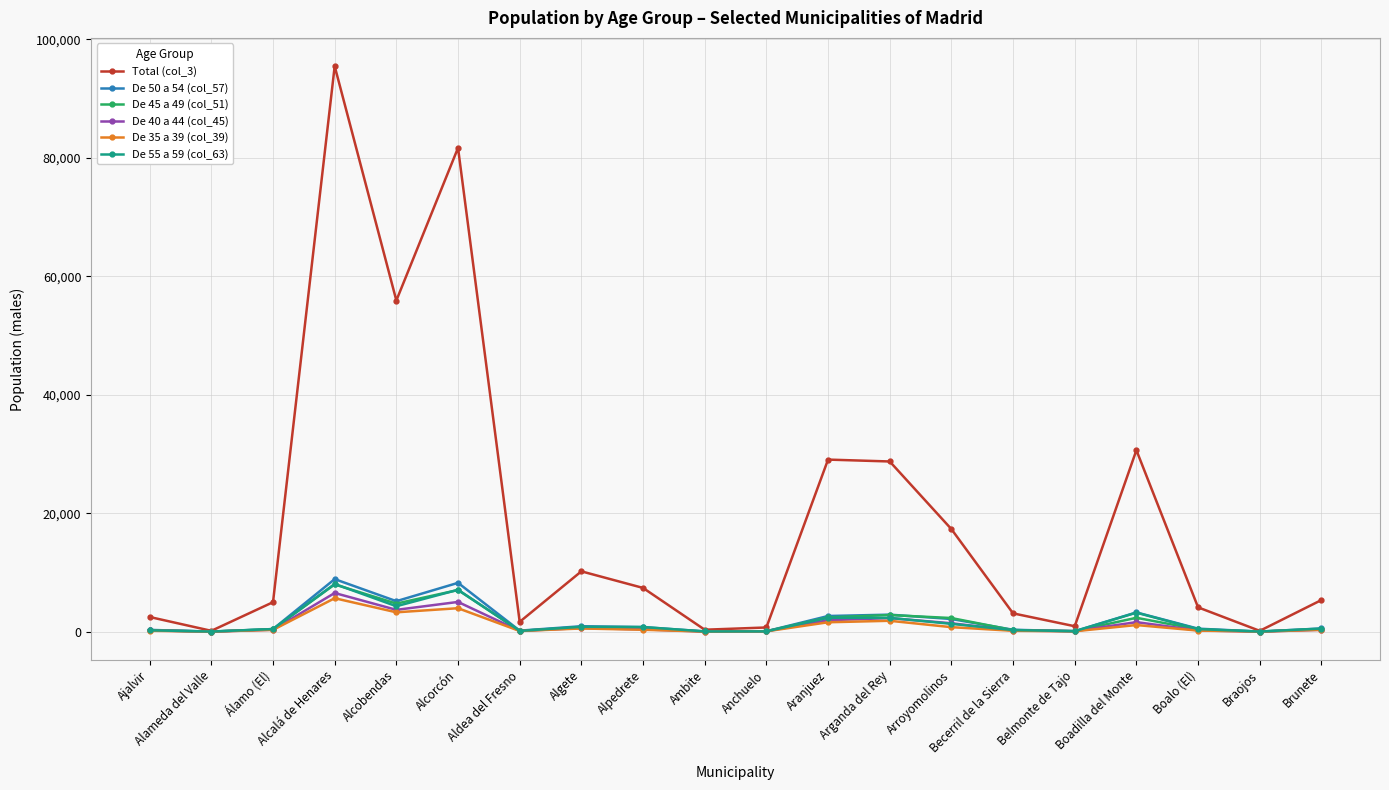

At which category is the sum across all series the highest?

Alcalá de Henares